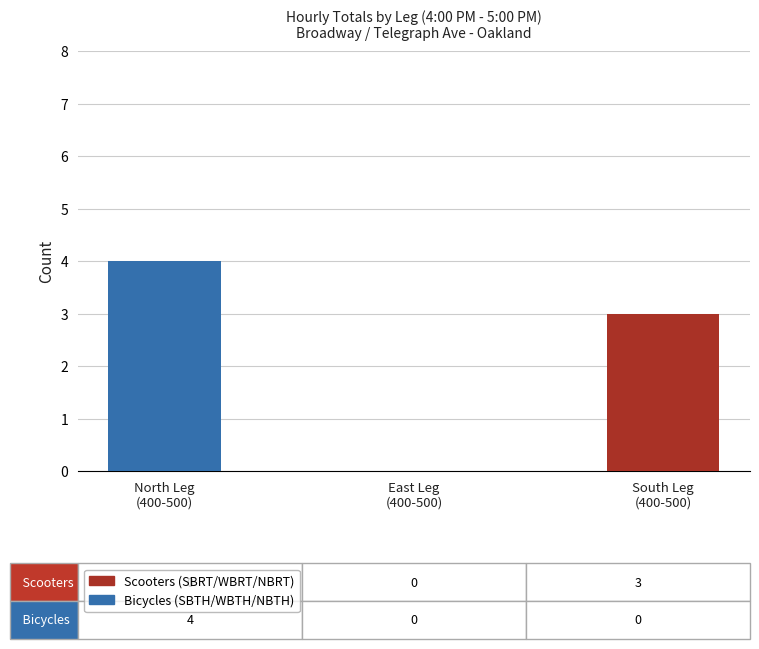

What is the maximum value for Bicycles (SBTH/WBTH/NBTH)?

4